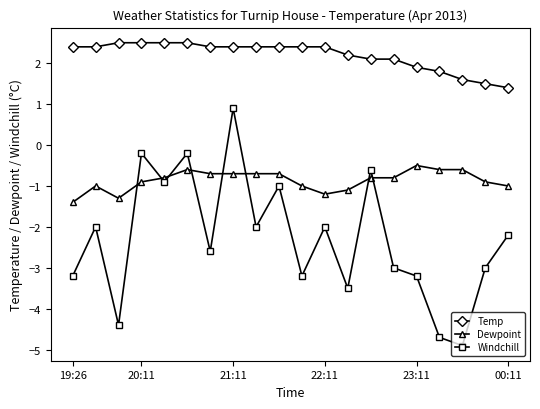

Rank the series by their maximum value, from highest to lowest.

Temp, Windchill, Dewpoint